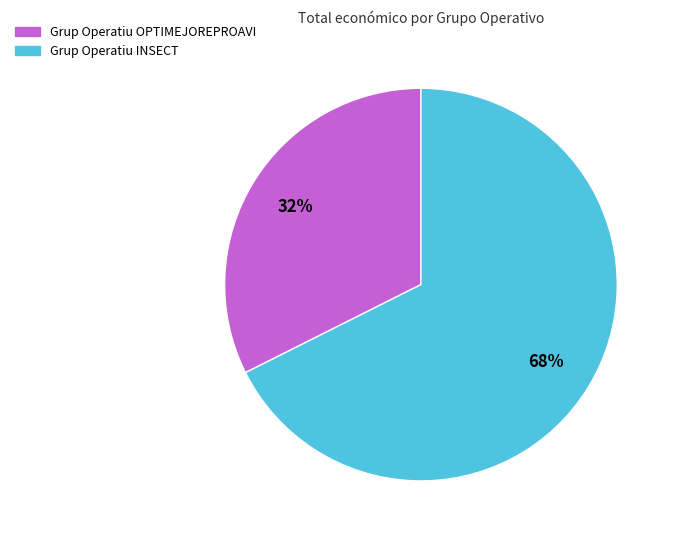

Which category has the smallest portion of the pie?

Grup Operatiu OPTIMEJOREPROAVI